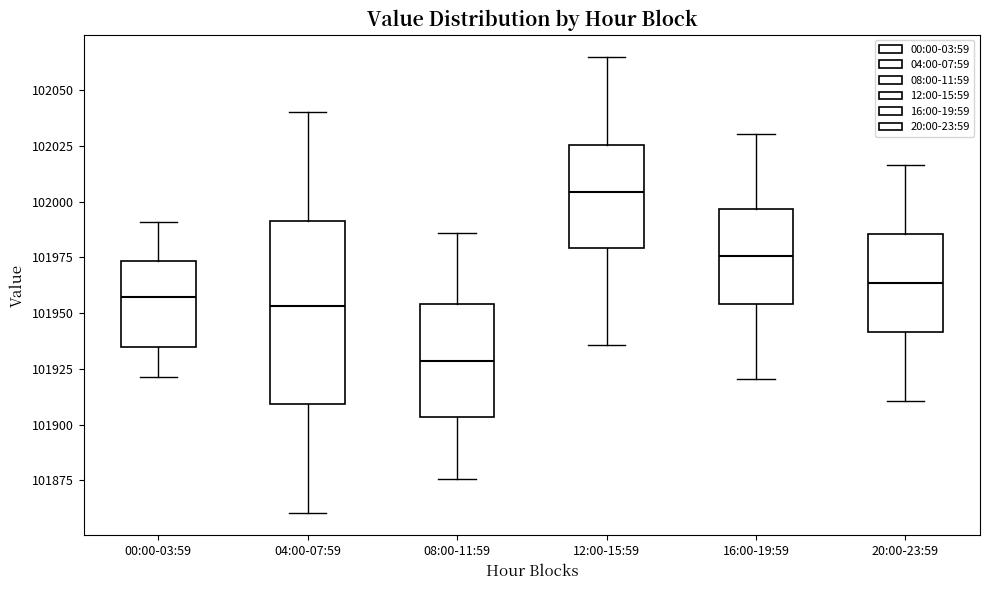

Where is the lower edge of the box for 16:00-19:59 on the y-axis? The values are not printed on the chart, so give them approximately, as read against the axis.

101955